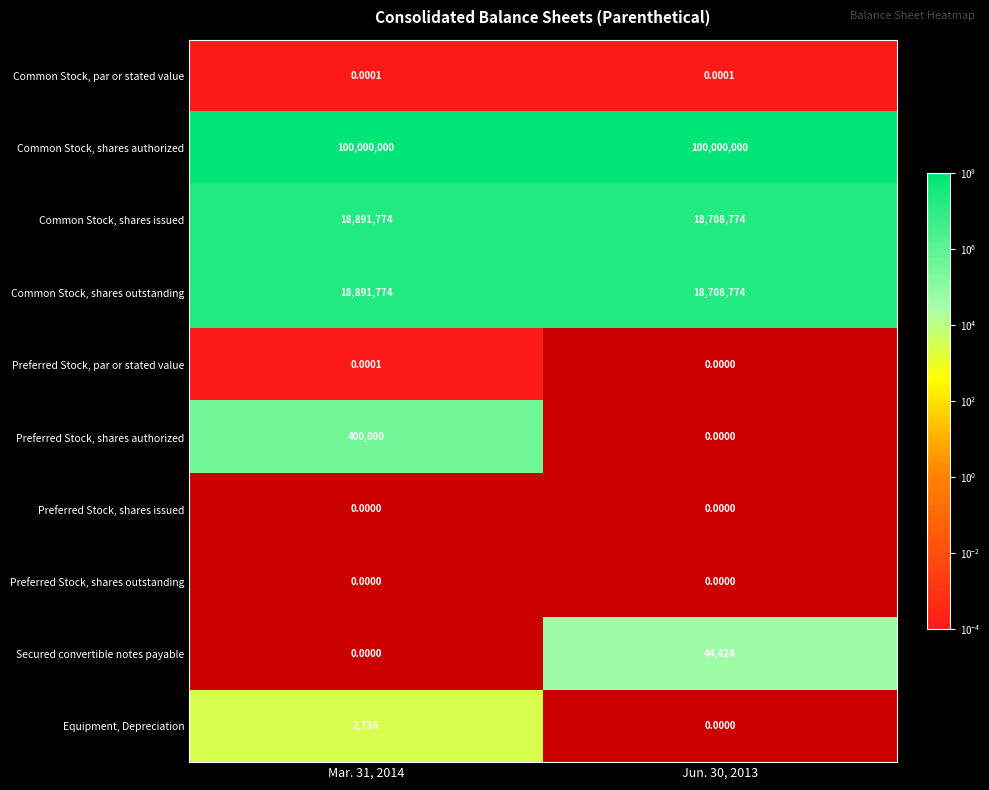

Which category has the lowest value in the Equipment, Depreciation series?

Mar. 31, 2014